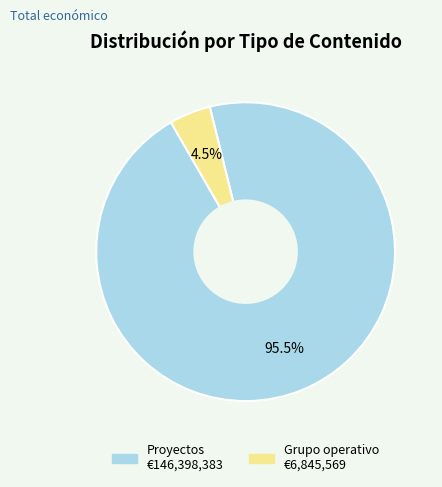

How many slices are in this pie chart?

2